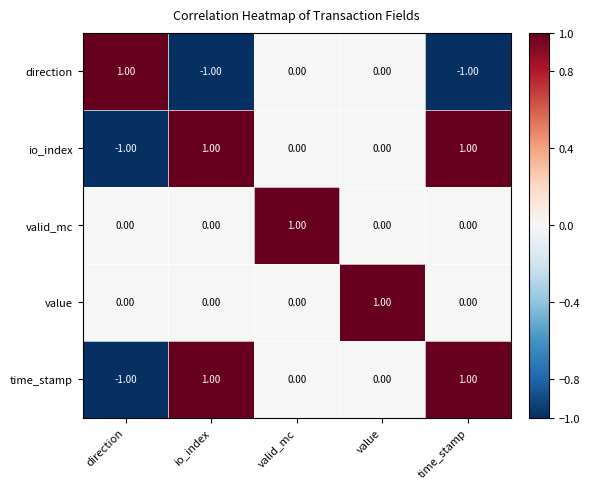

At which label does valid_mc reach its peak?

valid_mc